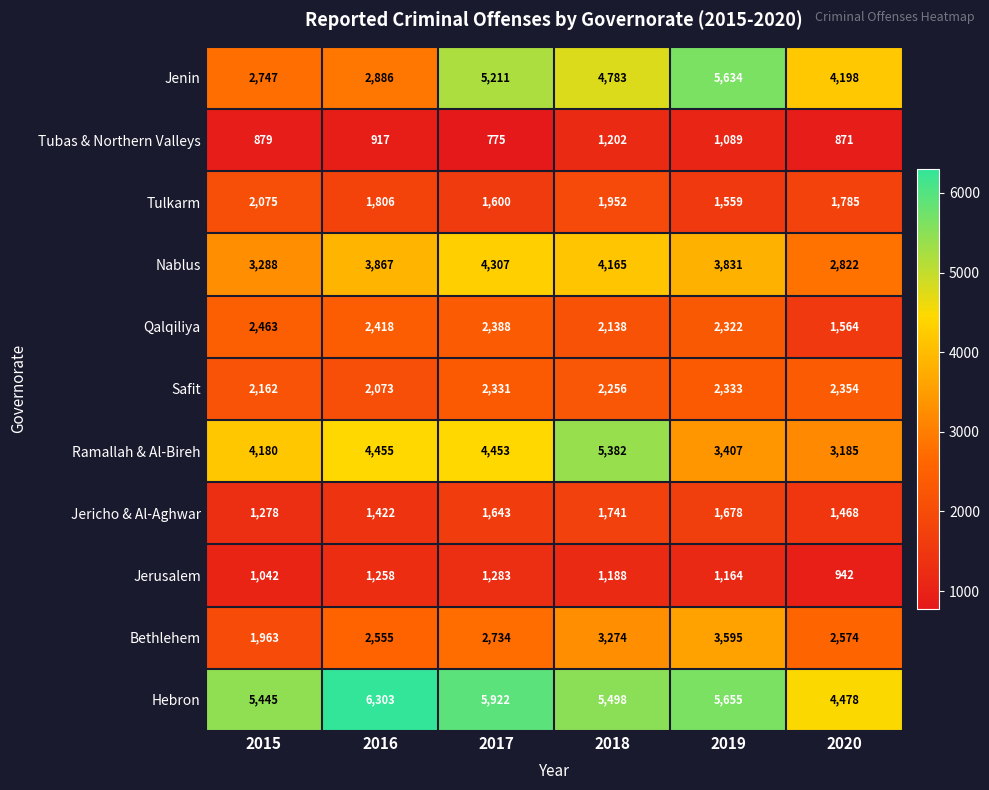

What is the difference between the maximum and second lowest values in the Hebron series?

858